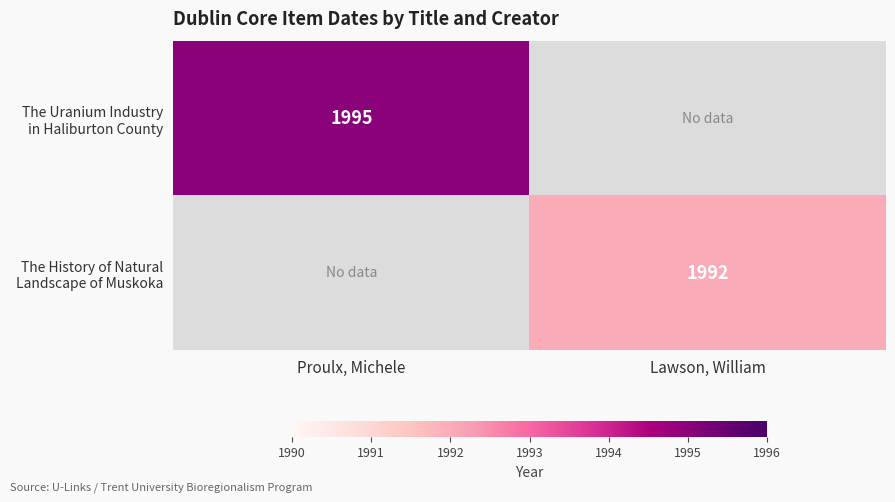

True or false: The History of Natural Landscape of Muskoka has a value of 827 at Proulx, Michele.

False